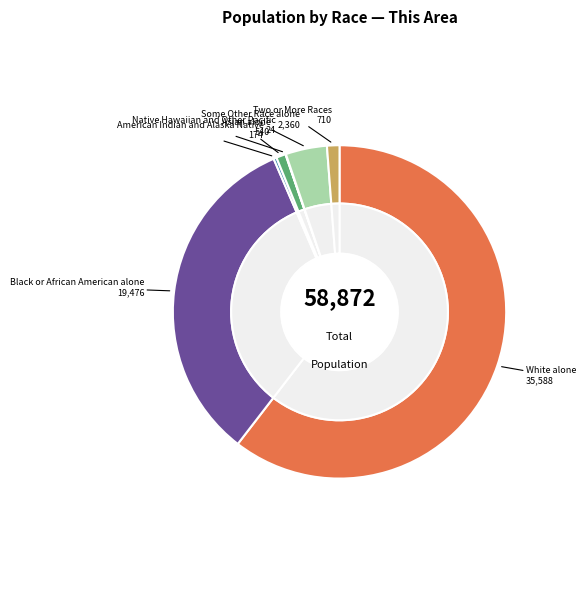

How many segments does this pie chart have?

7